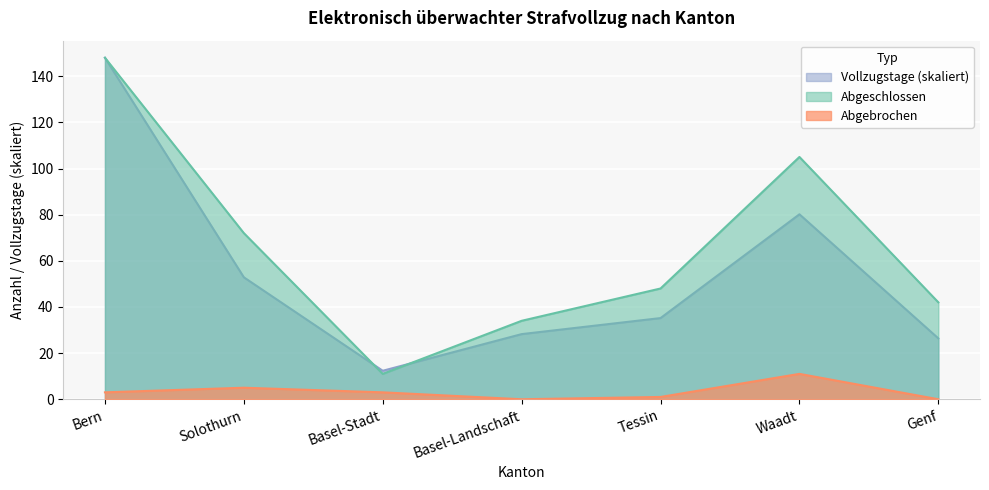

What are all the series names shown in the legend?

Vollzugstage (skaliert), Abgeschlossen, Abgebrochen